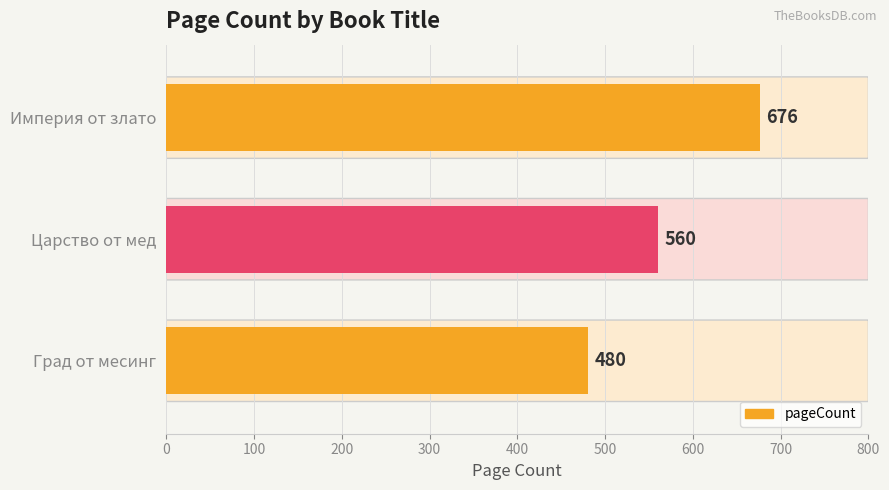

Are the bars grouped side by side (vs. stacked)?

No